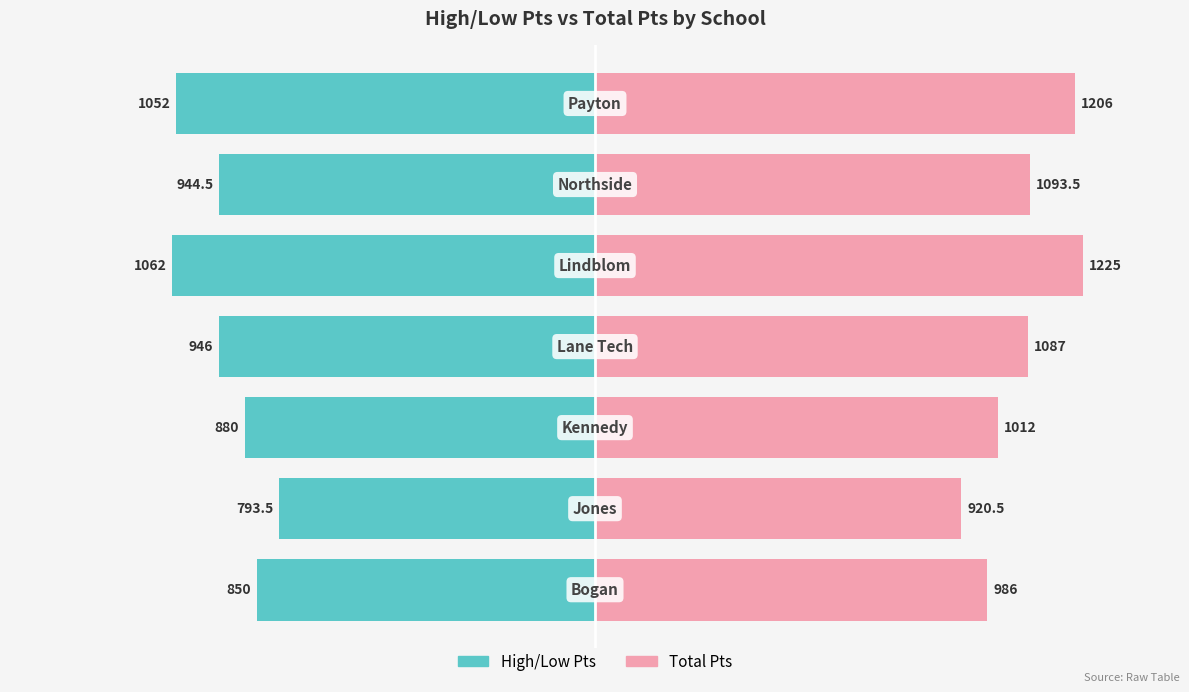

How many groups of bars are there?

7